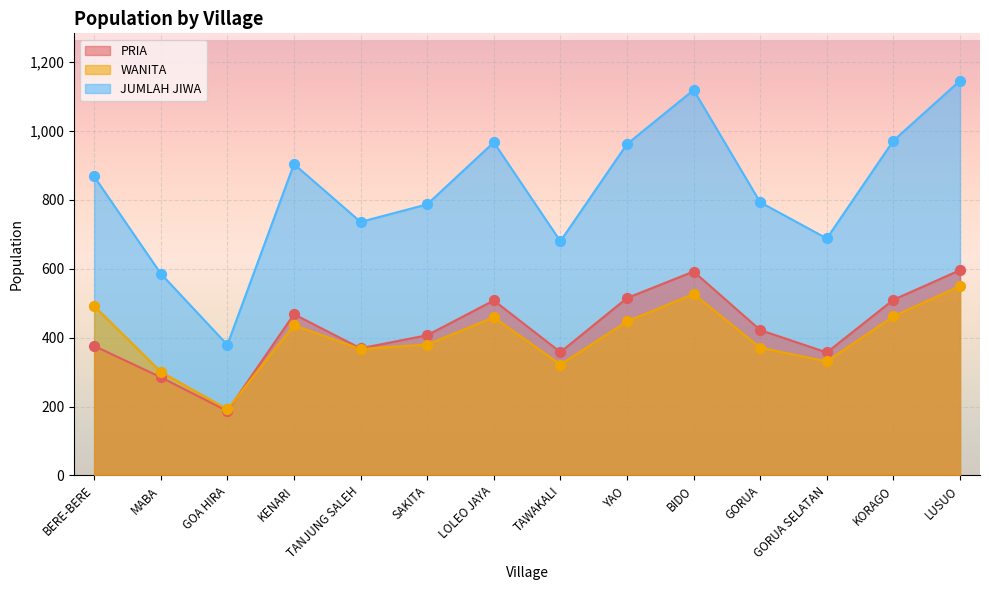

At which category is the sum across all series the highest?

LUSUO